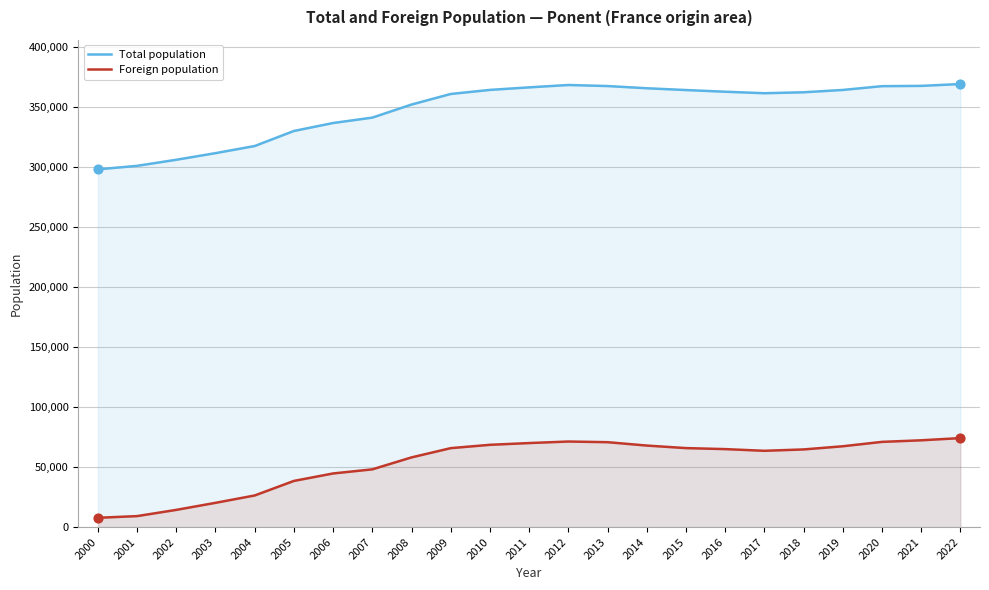

At how many categories does at least one series exceed 345443?

15